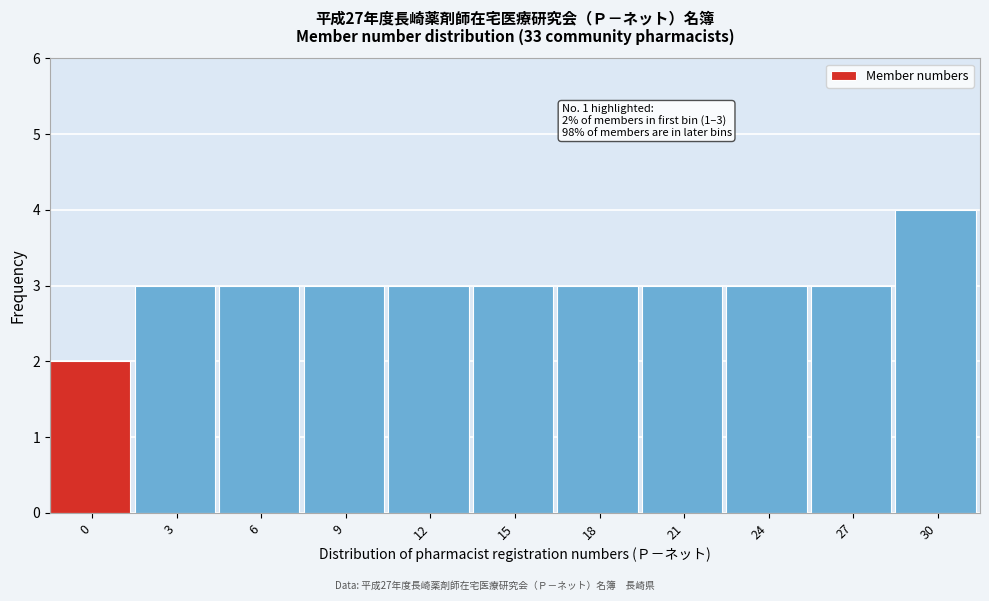

Reading right to left, transcribe all the data shown in this chart.

30=4	27=3	24=3	21=3	18=3	15=3	12=3	9=3	6=3	3=3	0=2